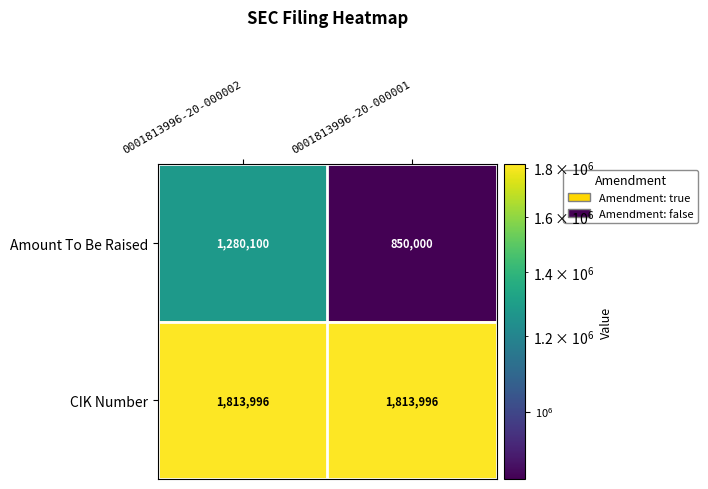

The value of Amount To Be Raised at 0001813996-20-000001 is 453244. True or false?

False